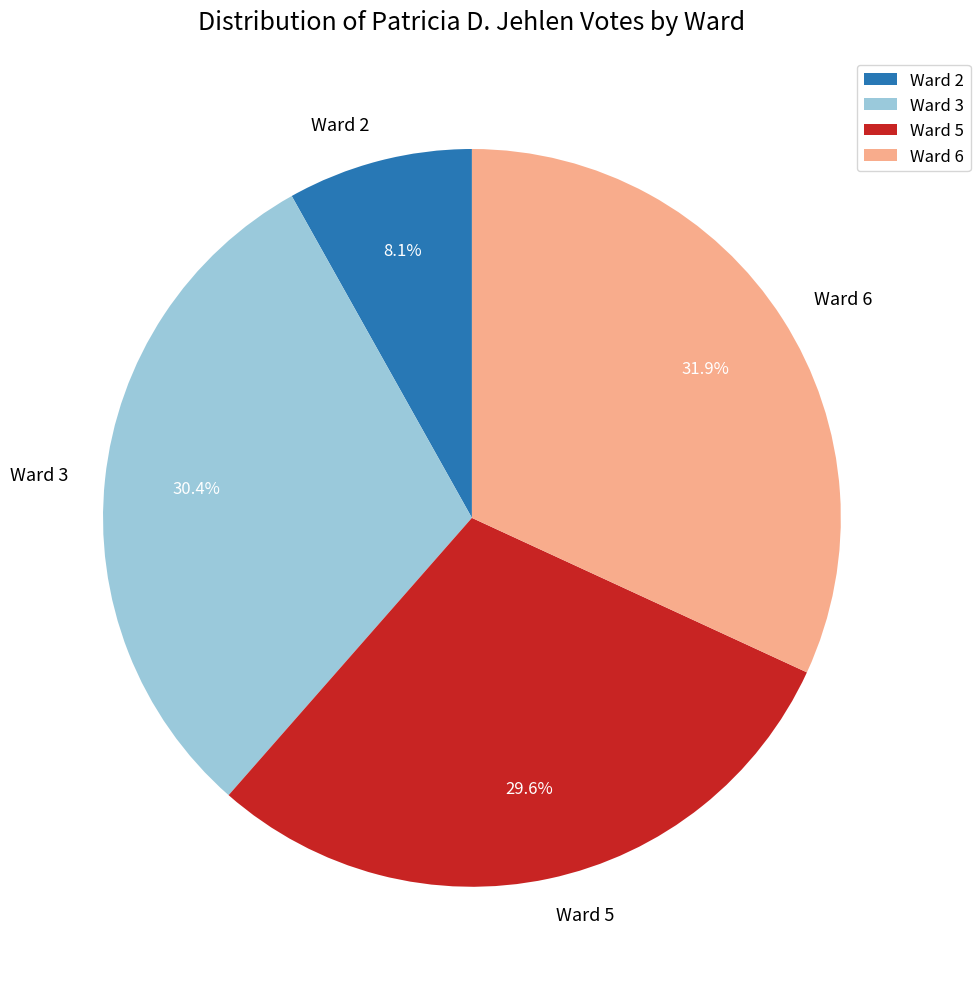

To the nearest percent, what portion does Ward 3 represent?

30%